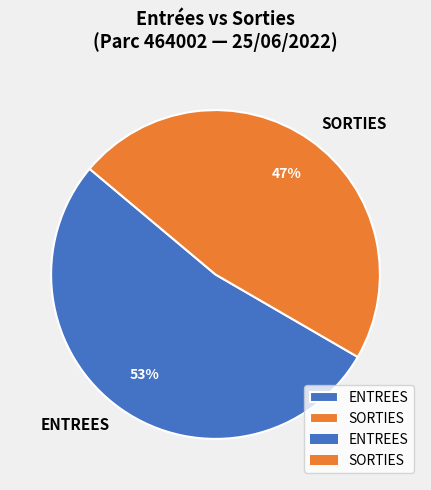

Rank the categories by value from lowest to highest.

SORTIES, ENTREES